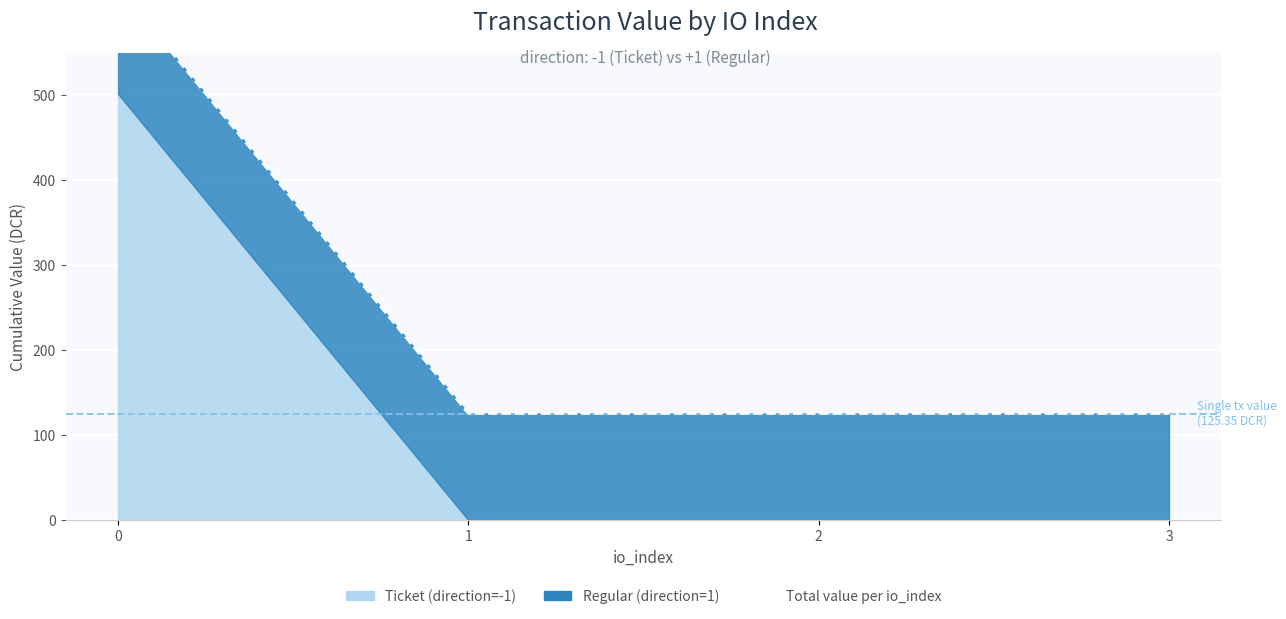

Rank the categories by value from highest to lowest.

0, 1, 2, 3